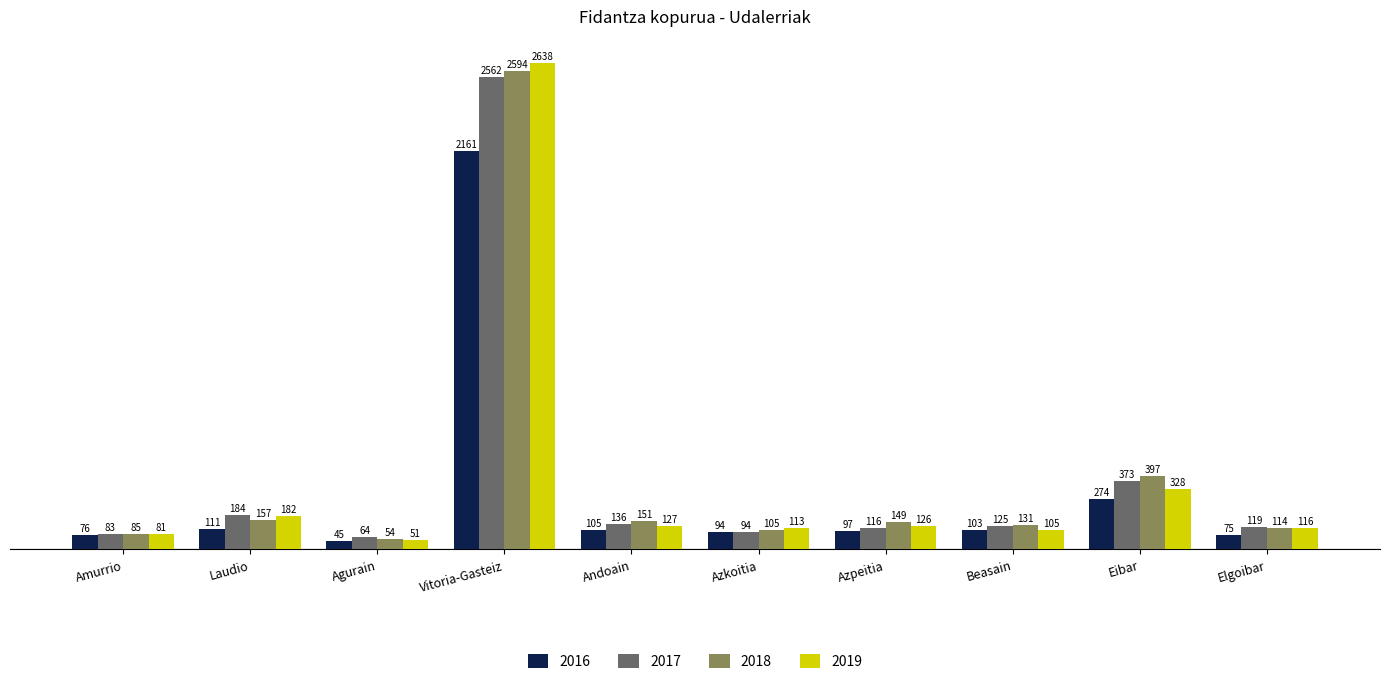

At how many categories does at least one series exceed 1901?

1